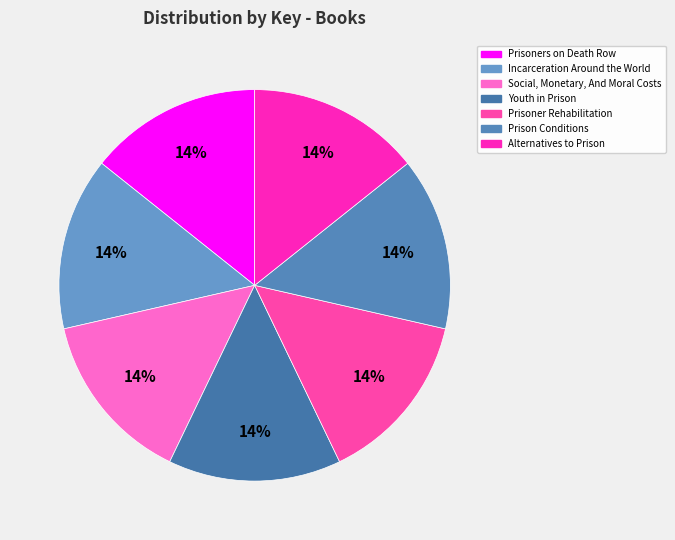

Is the sum of Incarceration Around the World and Prison Conditions greater than half?

No